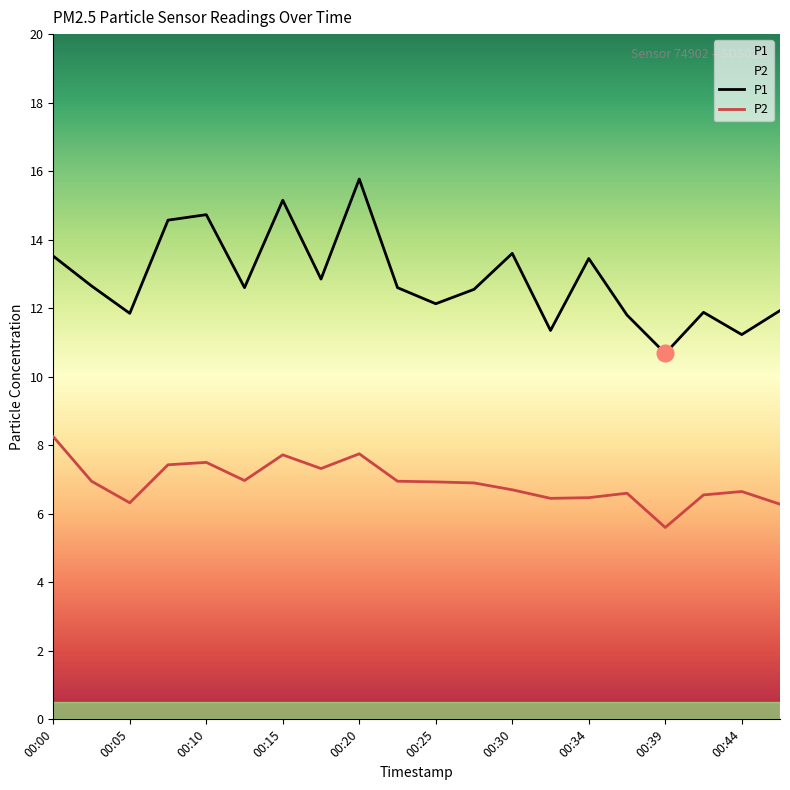

Is this an area chart (filled region under the line)?

No